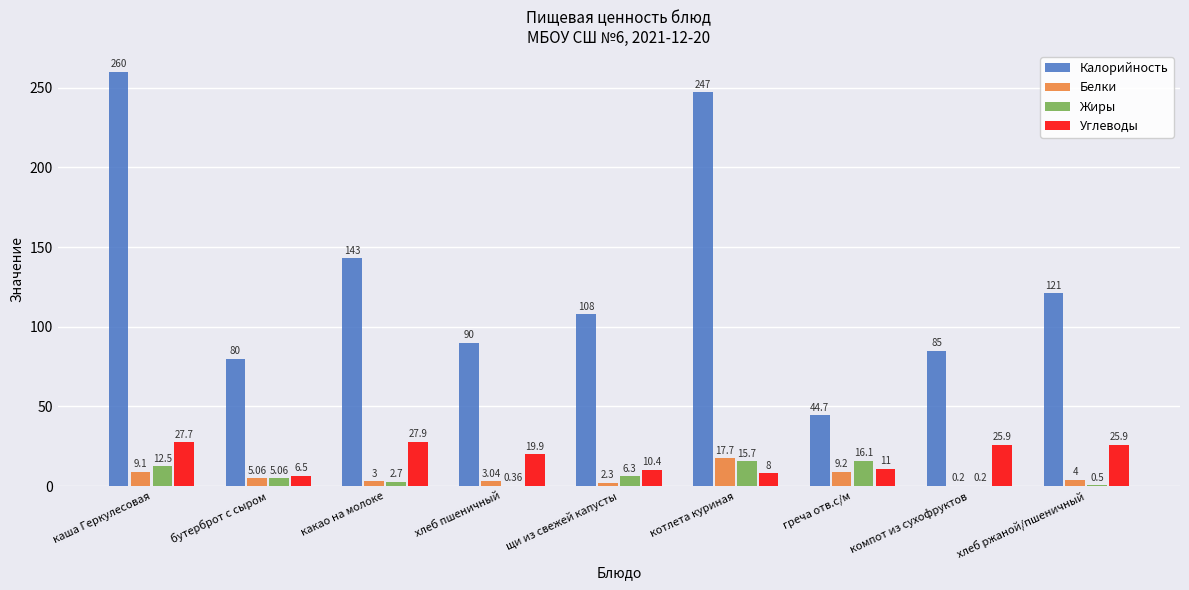

Where is Углеводы nearest to the value 17?

хлеб пшеничный